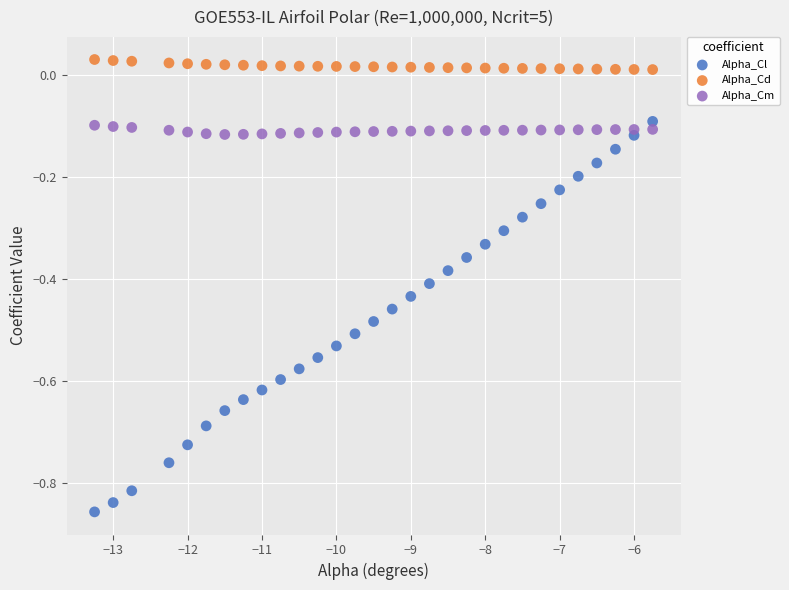

Which series reaches the minimum Y coordinate?

Alpha_Cl